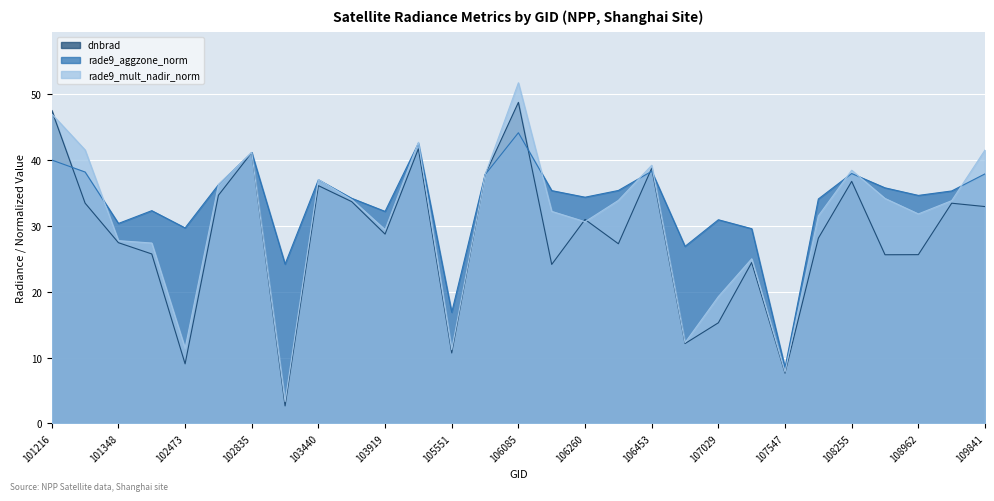

Where is the first local maximum for rade9_aggzone_norm?

102464